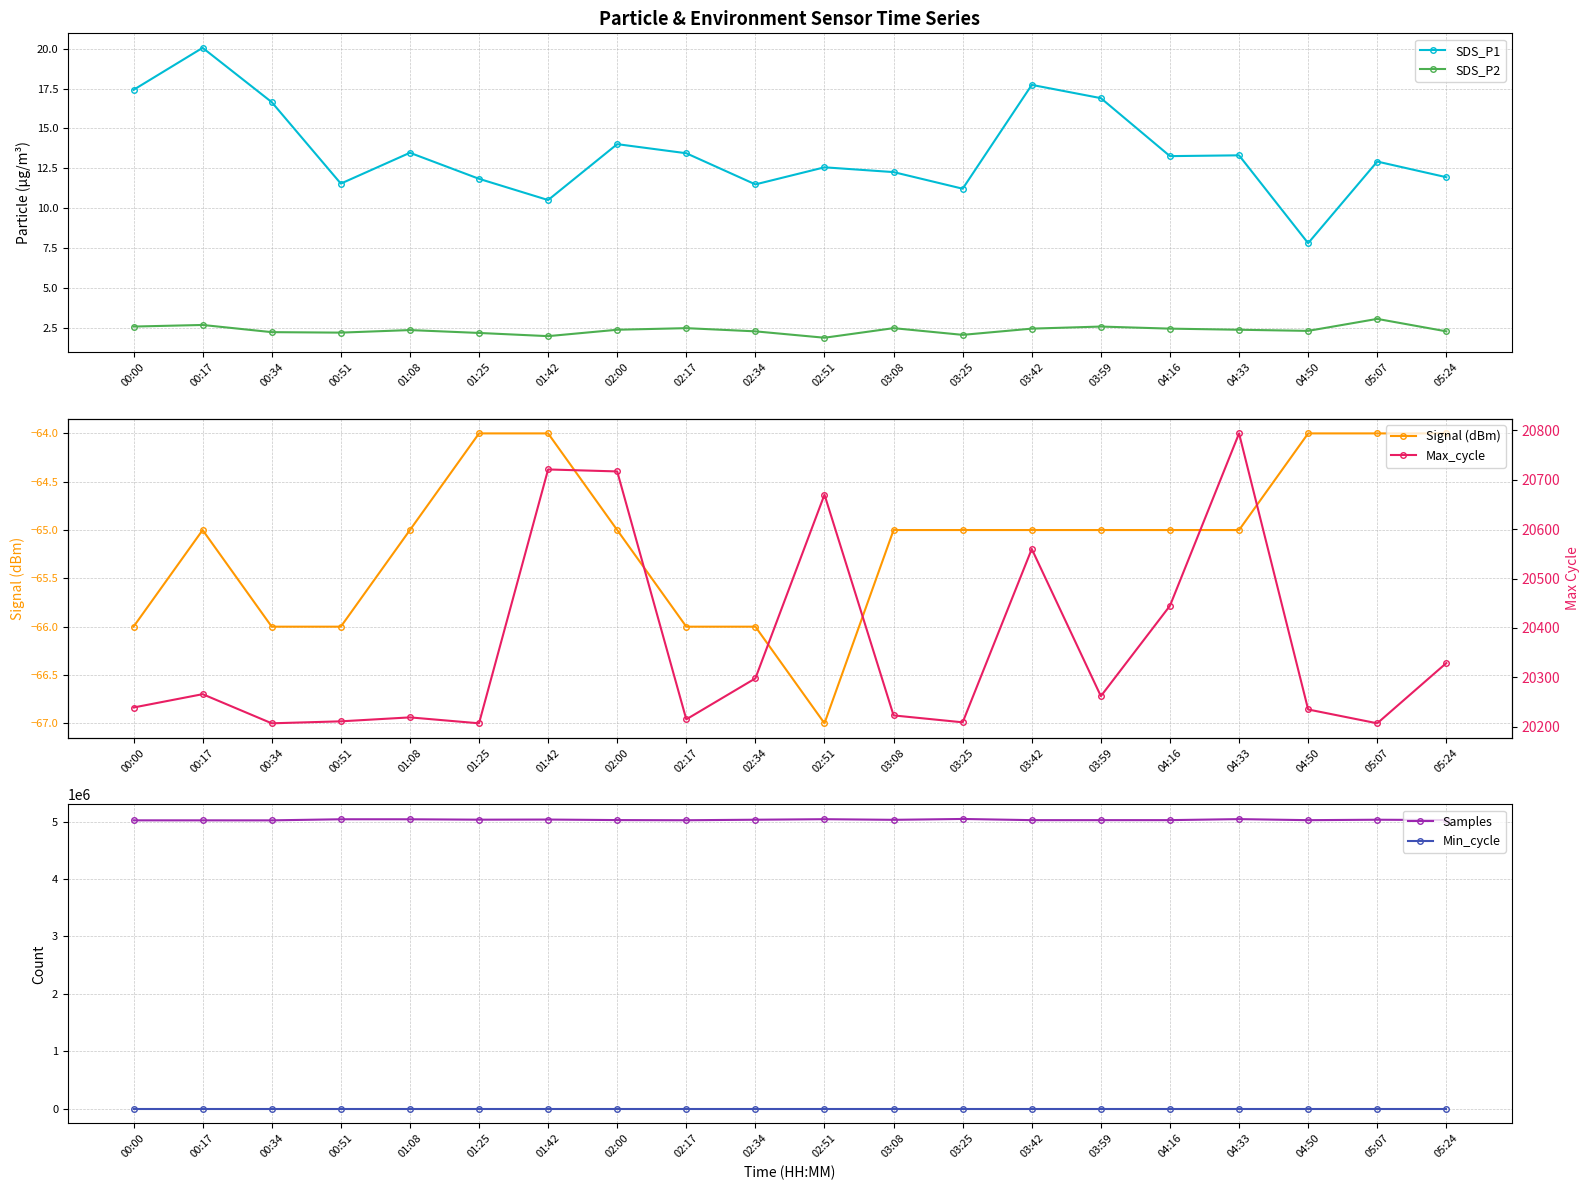

What is the total value across all series at 03:08?

5049841.8